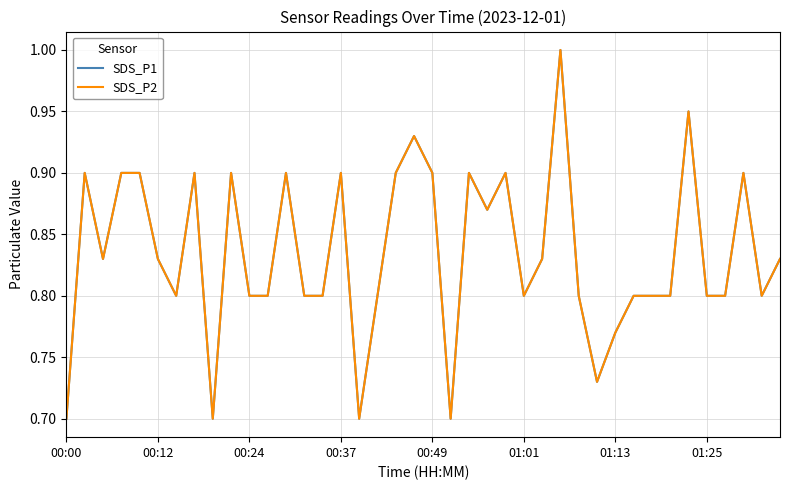

Which series has the widest spread of values?

SDS_P1